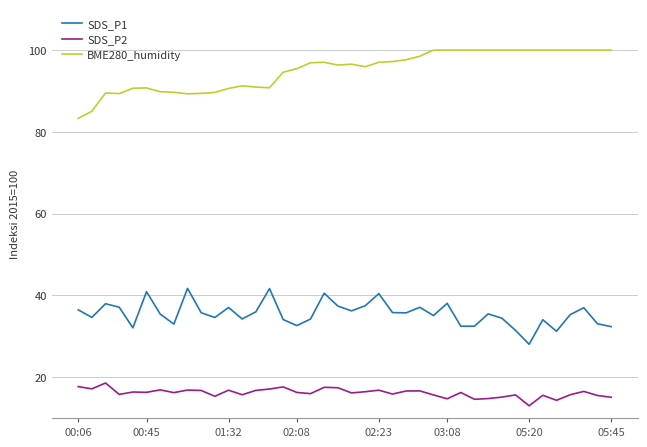

What is the difference between the maximum and minimum values in the SDS_P2 series?

5.6